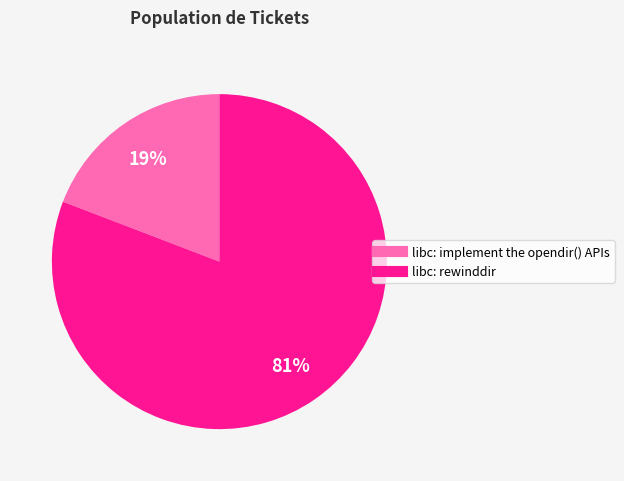

Rank the categories by value from highest to lowest.

libc: rewinddir, libc: implement the opendir() APIs